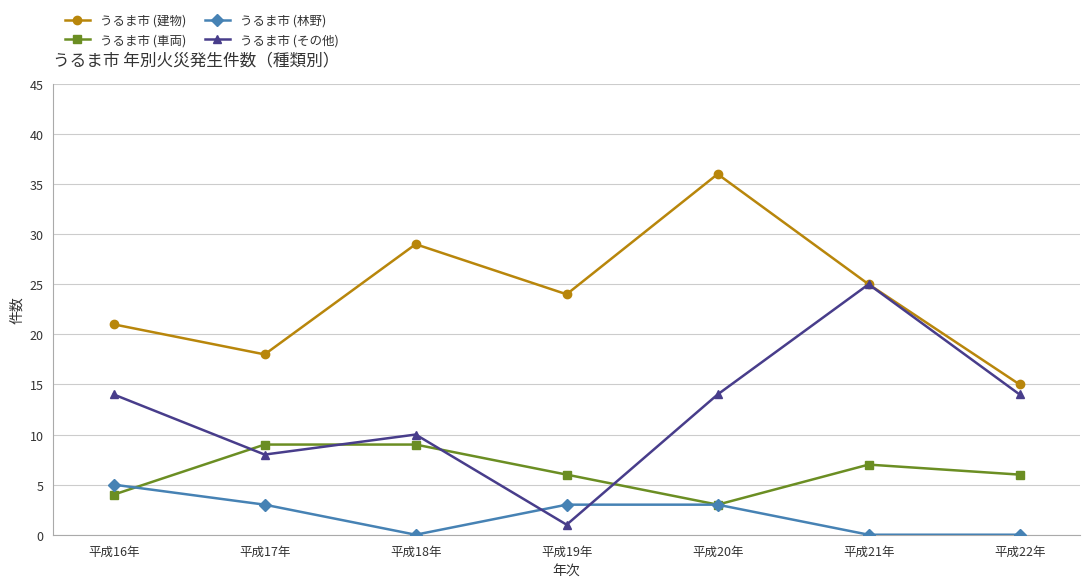

Which series has the largest total across all categories?

うるま市 (建物)